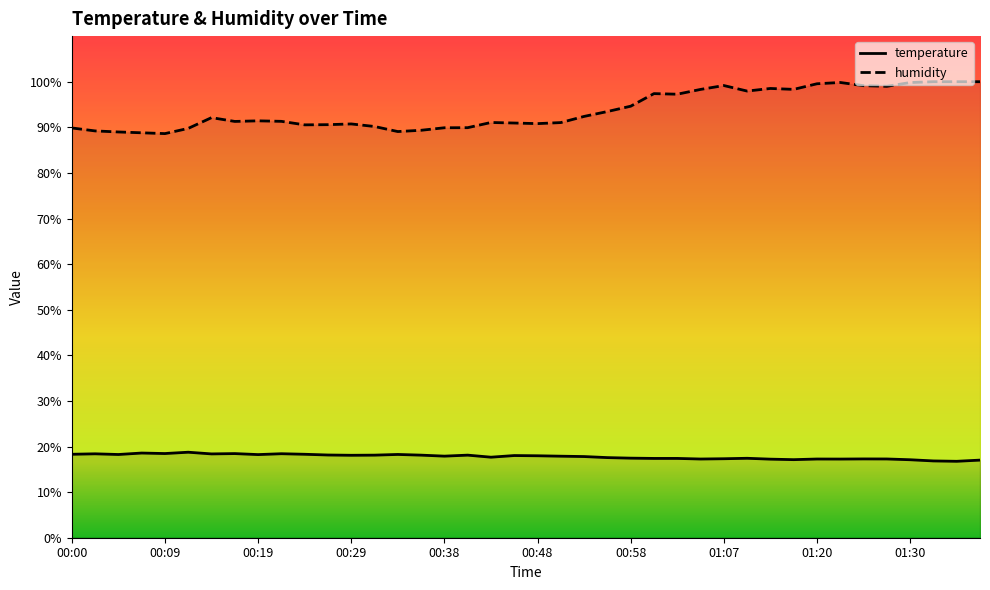

Which label corresponds to the smallest value in the chart?

01:35